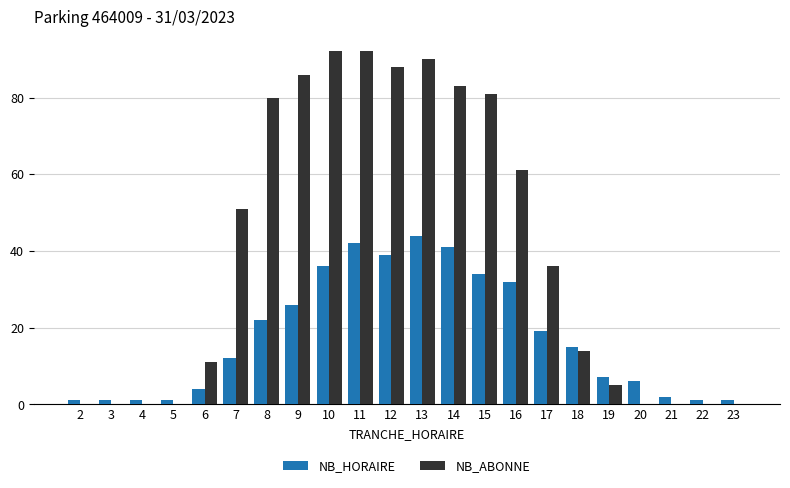

What is the highest value of the NB_HORAIRE series?

44